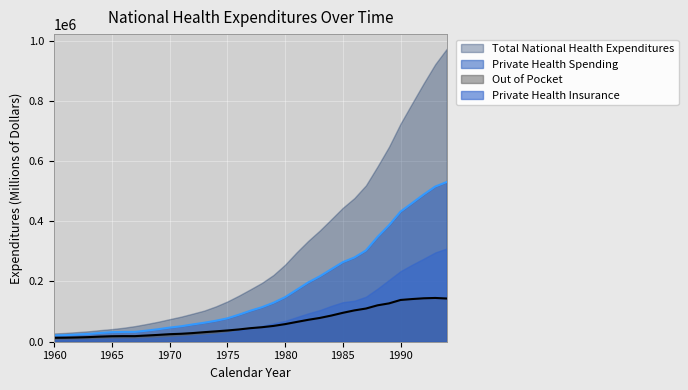

Does the chart display data point markers on the line(s)?

No